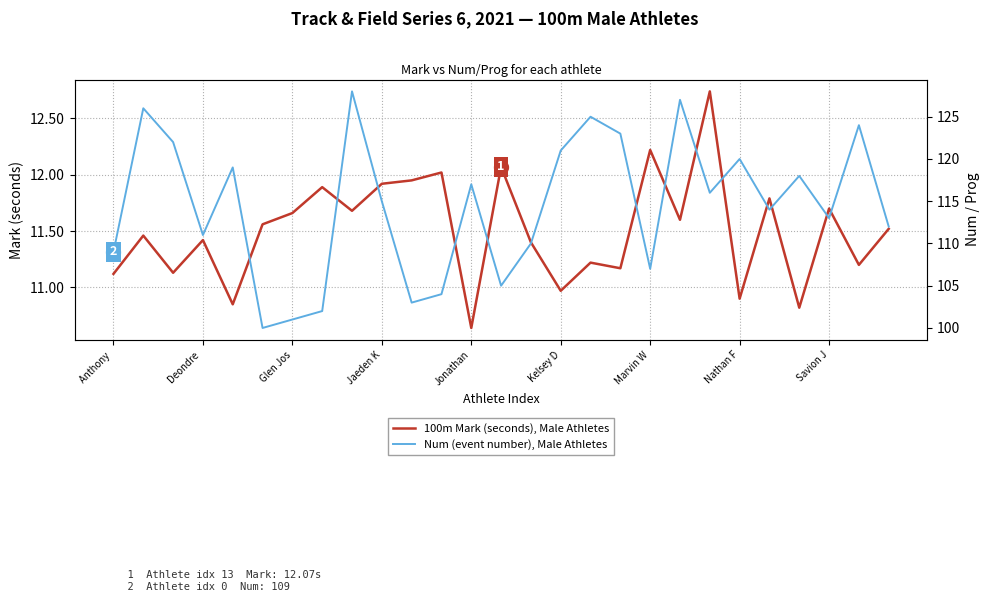

What is the smallest value displayed?

10.6